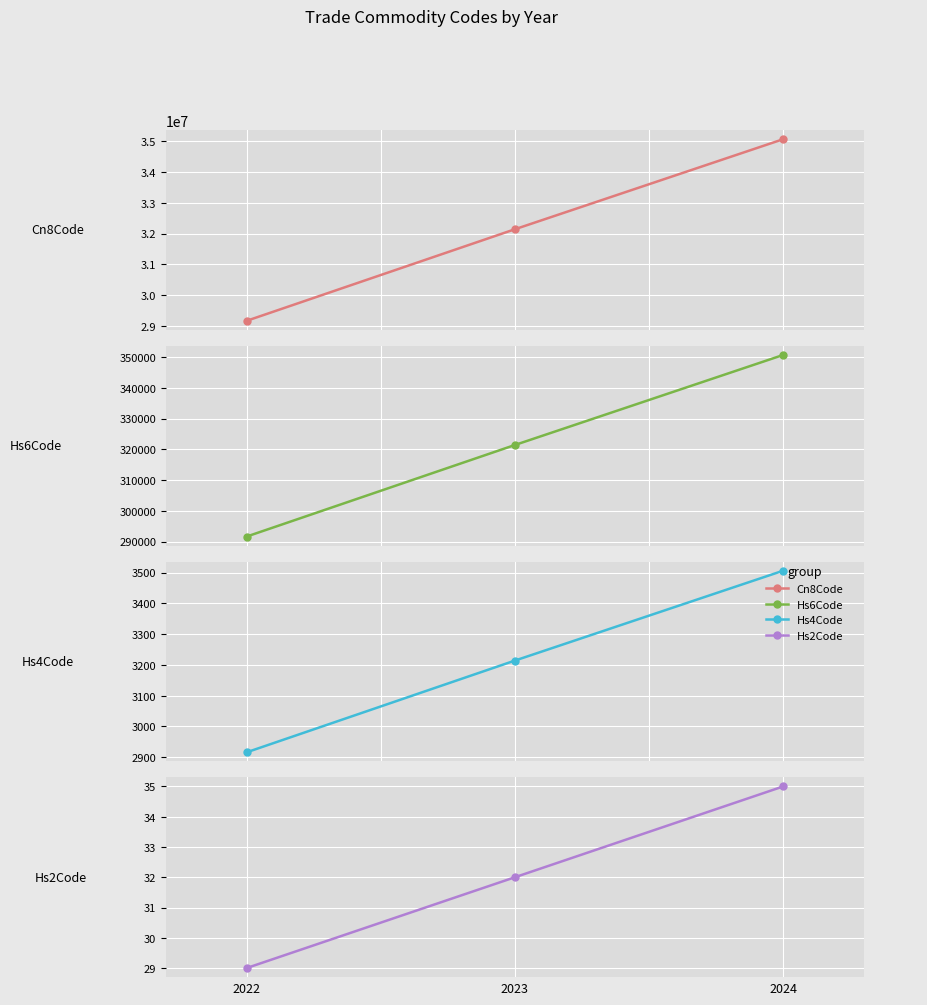

What is the value of the Commodity_Cn8Code point at the 2nd from the left?

32141010